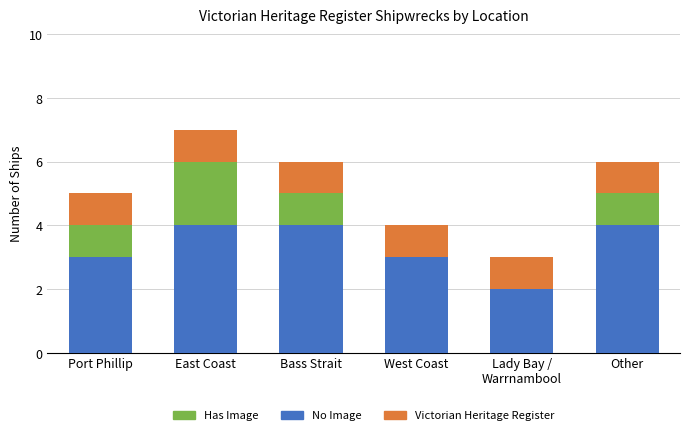

The value of No Image at Bass Strait is 4. True or false?

True